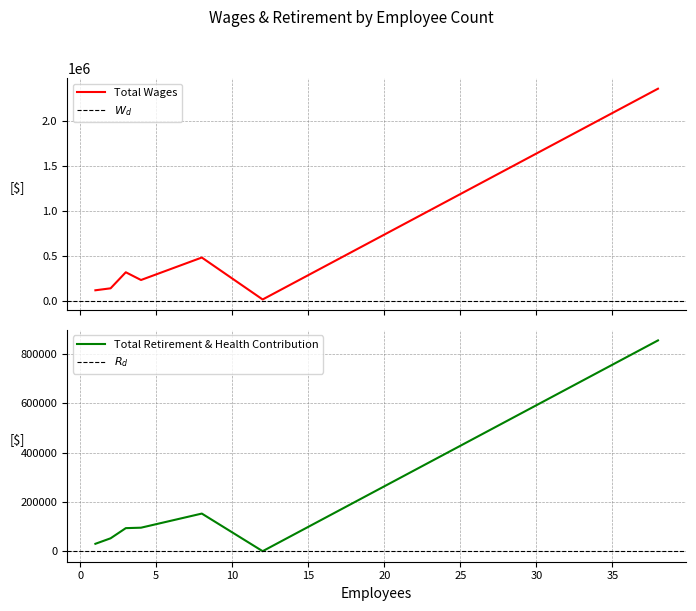

At which category does Total Wages reach its first local peak?

3